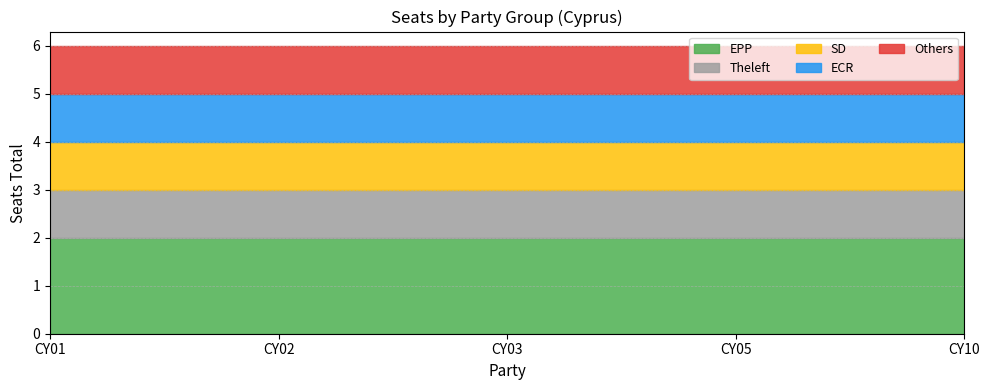

At how many categories does at least one series exceed 1?

5